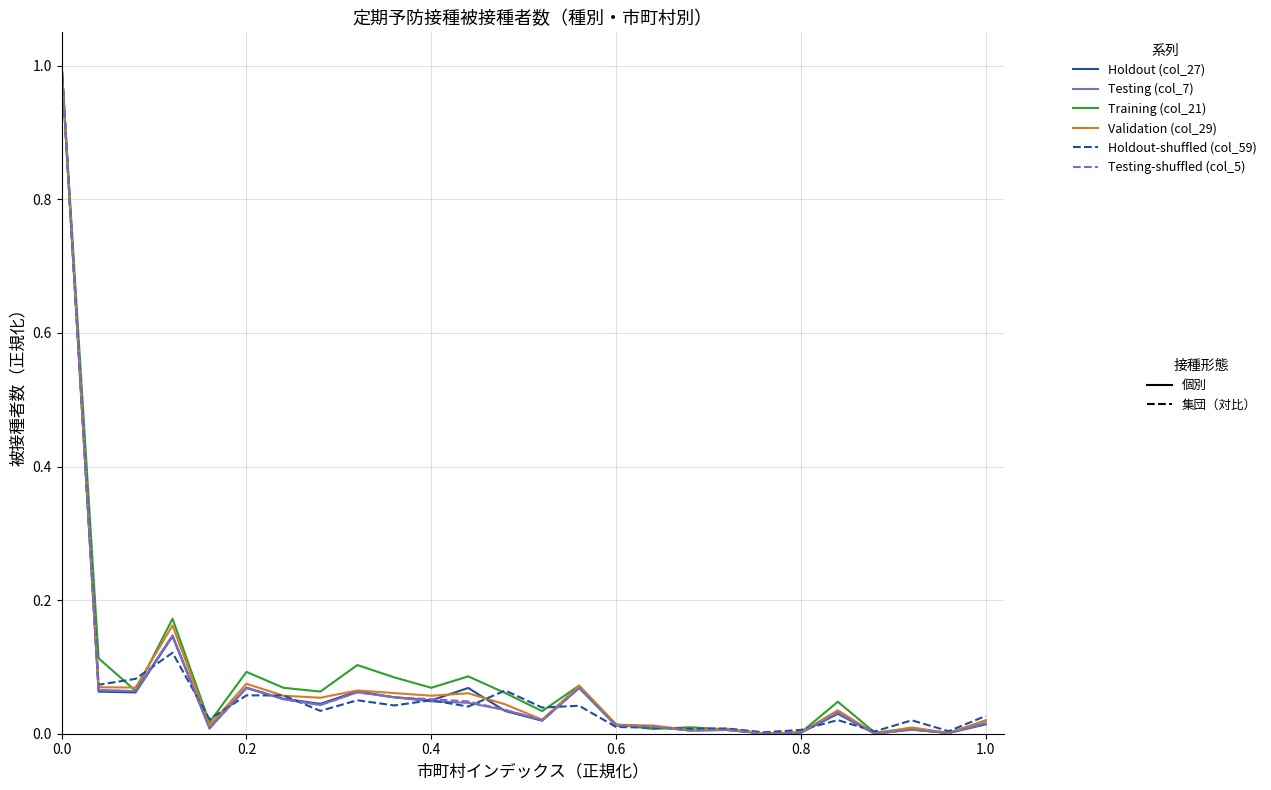

What is the greatest value displayed?

1.0